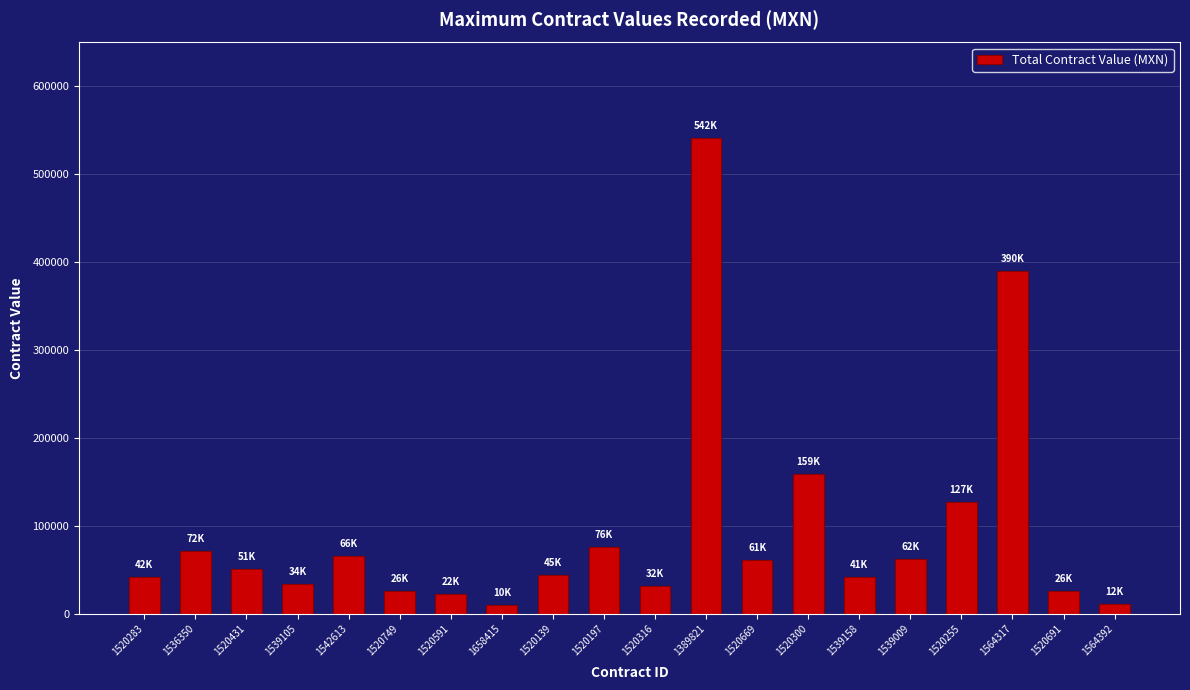

What is the maximum value shown in the chart?

541650.0